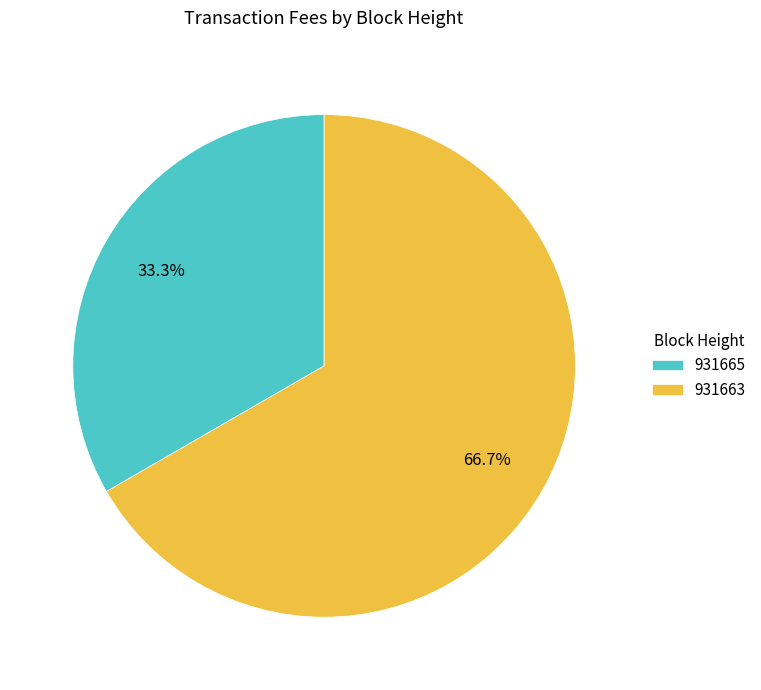

The 931665 slice represents 21% of the pie. True or false?

False